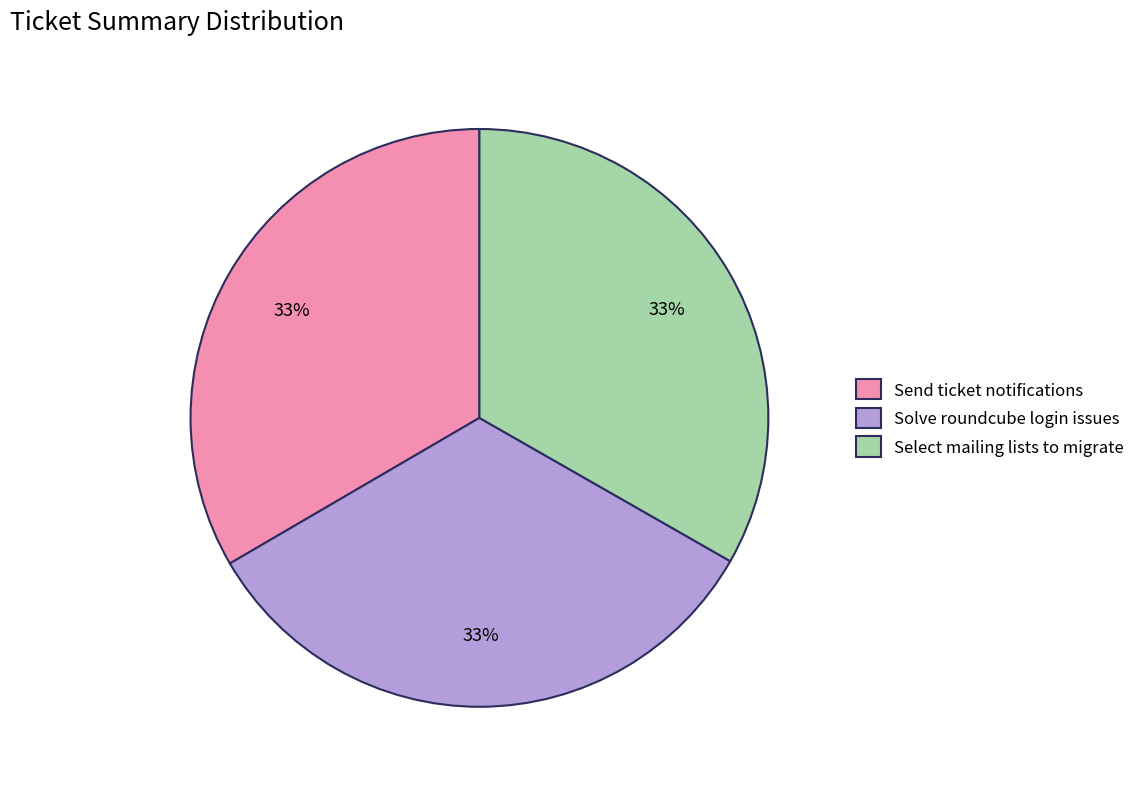

To the nearest percent, what percentage of the pie is Send ticket notifications?

33%